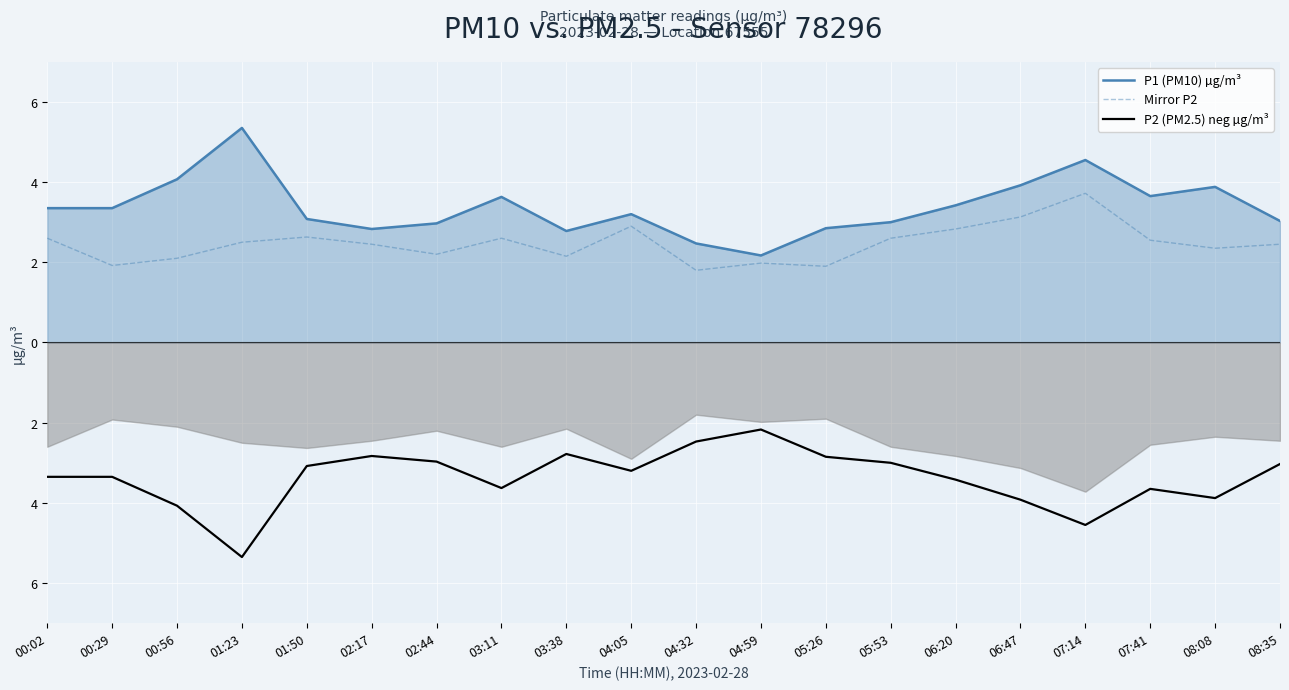

At which label does P2 (PM2.5) neg µg/m³ first exceed -3?

02:17